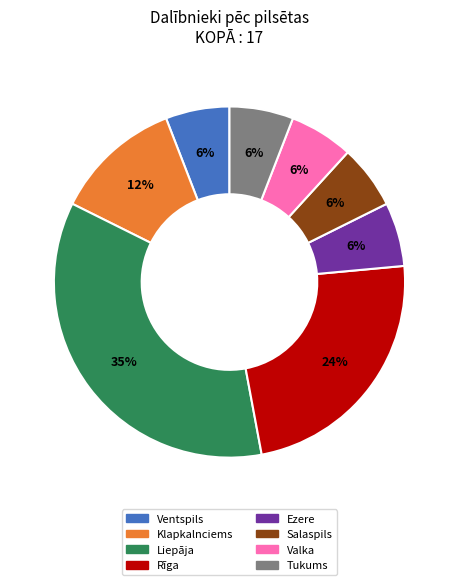

What is the ratio of the value at Rīga to the value at Liepāja?

0.7